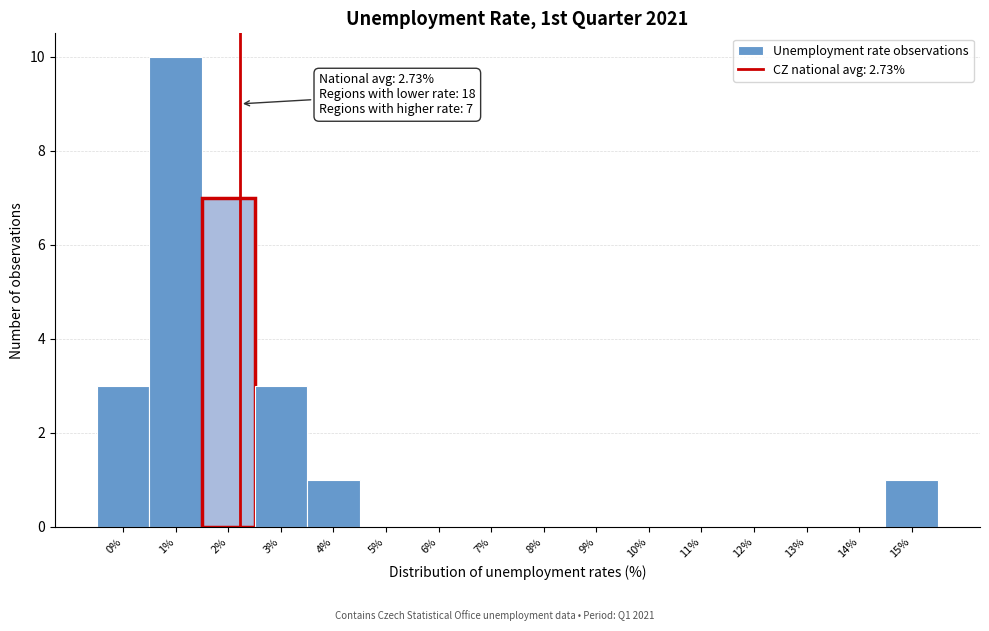

Reading right to left, list all the values displayed in this chart.

15%=1	14%=0	13%=0	12%=0	11%=0	10%=0	9%=0	8%=0	7%=0	6%=0	5%=0	4%=1	3%=3	2%=7	1%=10	0%=3